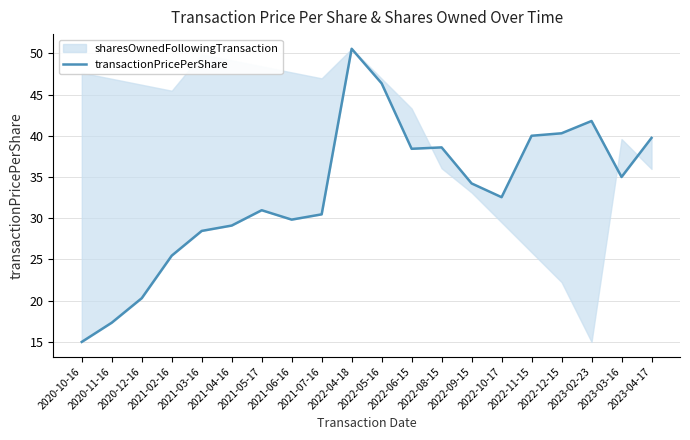

Reading right to left, transcribe all the data shown in this chart.

2023-04-17=39.7	2023-03-16=35.0	2023-02-23=41.8	2022-12-15=40.3	2022-11-15=40.0	2022-10-17=32.5	2022-09-15=34.2	2022-08-15=38.6	2022-06-15=38.4	2022-05-16=46.4	2022-04-18=50.5	2021-07-16=30.5	2021-06-16=29.8	2021-05-17=31.0	2021-04-16=29.1	2021-03-16=28.5	2021-02-16=25.5	2020-12-16=20.3	2020-11-16=17.3	2020-10-16=15.0